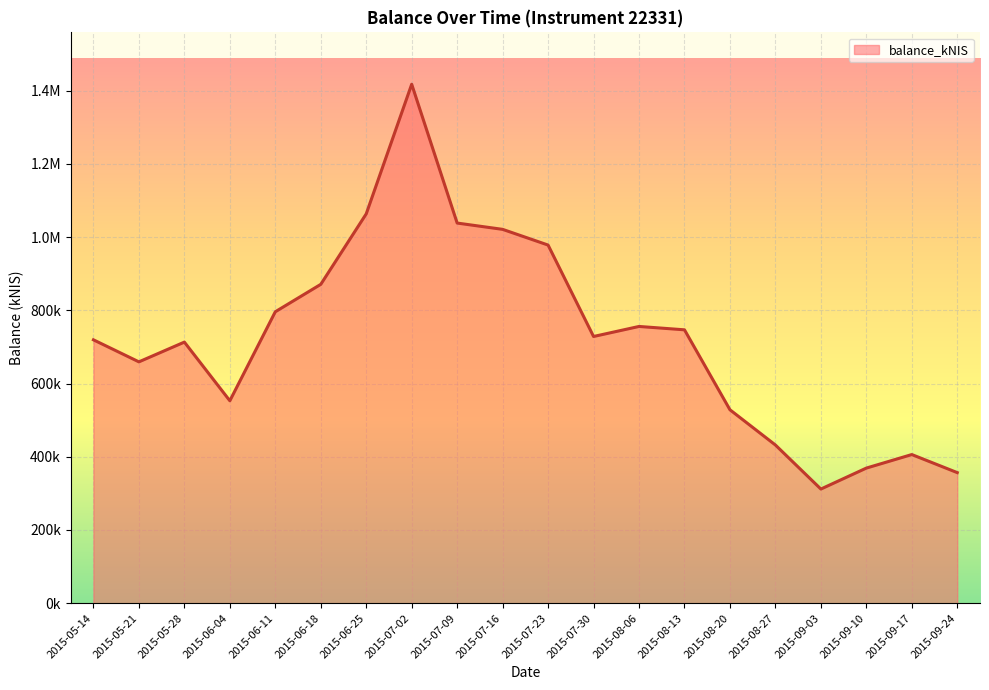

What position from the right is 2015-07-16?

11